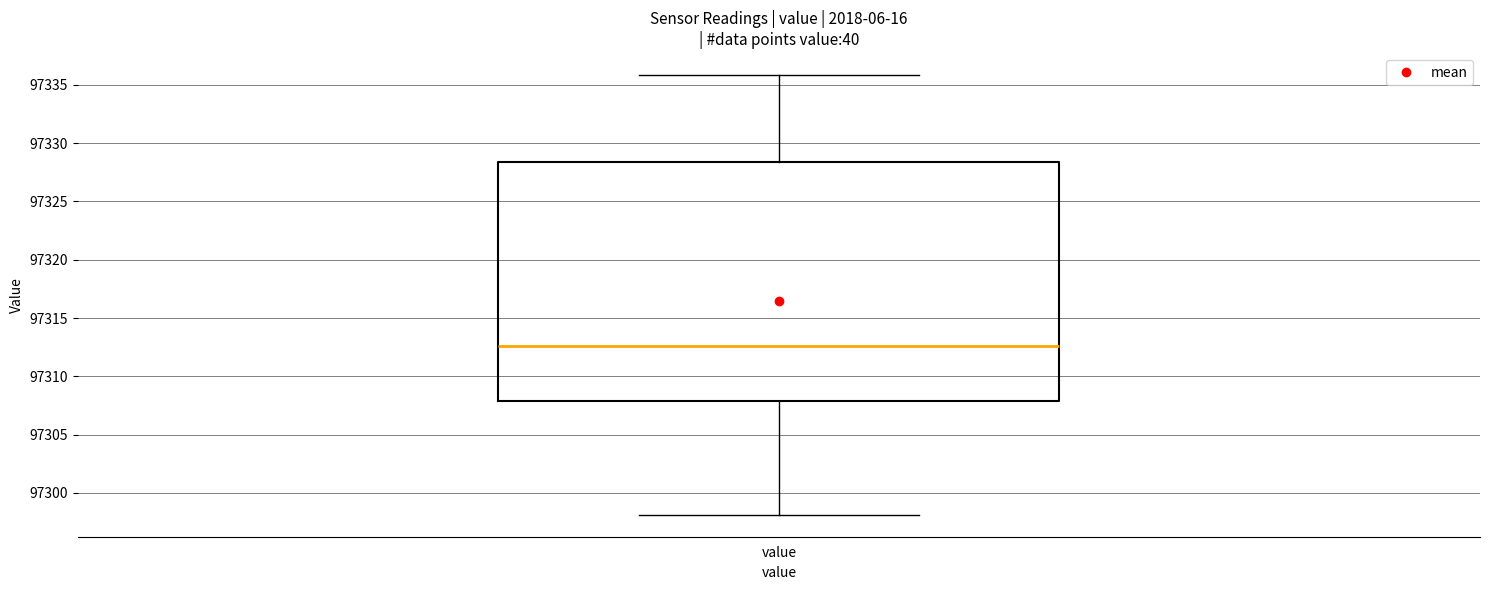

Where is the lower edge of the box for value on the y-axis? The values are not printed on the chart, so give them approximately, as read against the axis.

97308.0